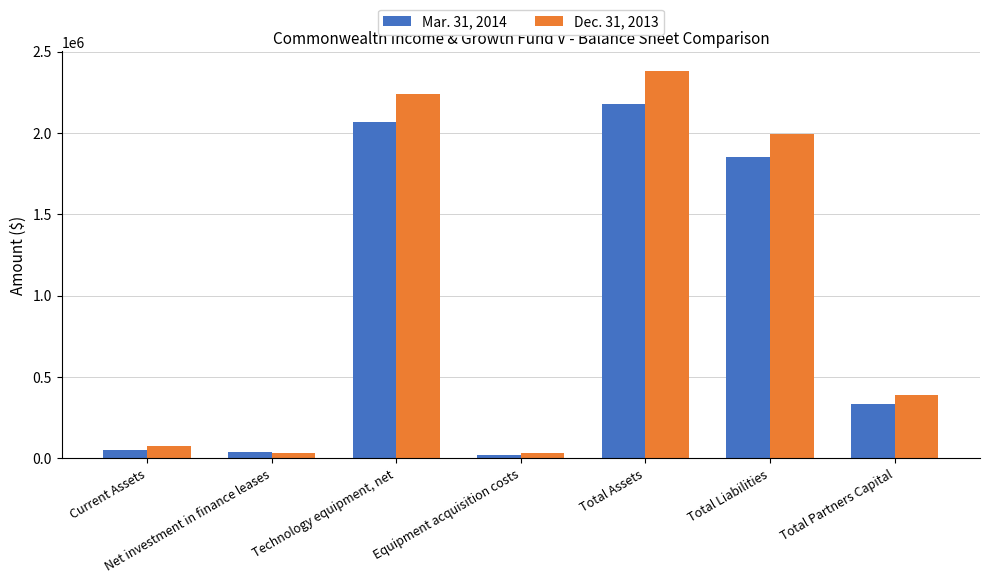

Is it true that Mar. 31, 2014 equals 204107 at Total Partners Capital?

False